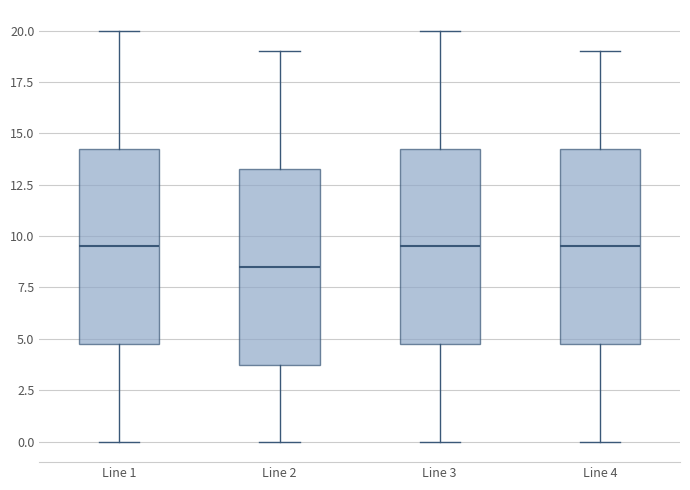

Reading left to right, transcribe this box plot: for each box, give where its median line is, the range the box spans, and where its two whiskers end, as read against the y-axis. The values are not printed on the chart, so give them approximately, as read against the axis.

Line 1: median 9.5, box 5.0 to 14.5, whiskers 0.0 to 20.0
Line 2: median 8.5, box 4.0 to 13.5, whiskers 0.0 to 19.0
Line 3: median 9.5, box 5.0 to 14.5, whiskers 0.0 to 20.0
Line 4: median 9.5, box 5.0 to 14.5, whiskers 0.0 to 19.0